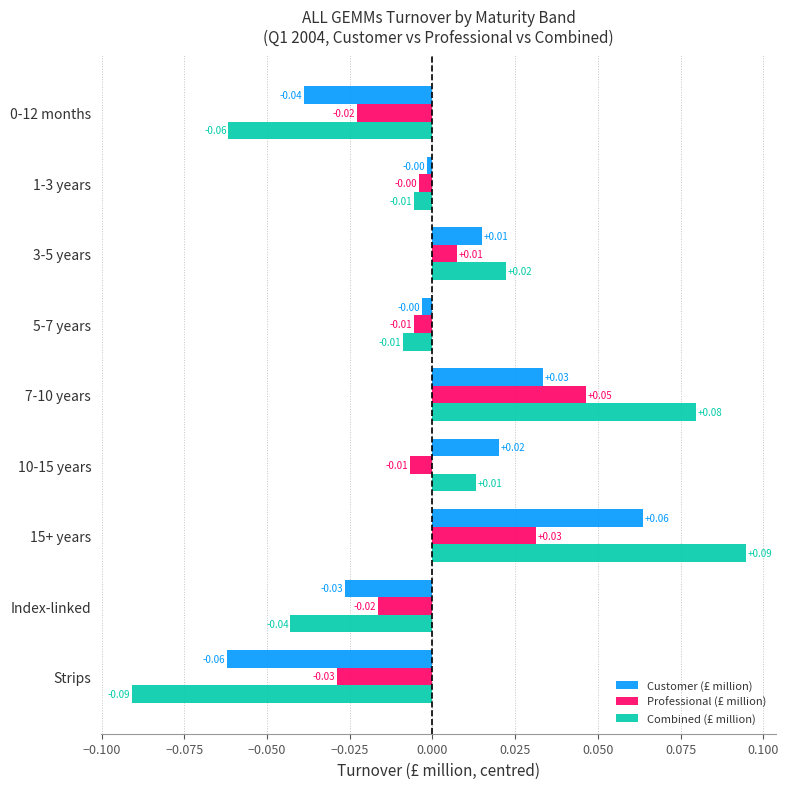

List the series in order of their peak value, lowest first.

Professional (£ million), Customer (£ million), Combined (£ million)